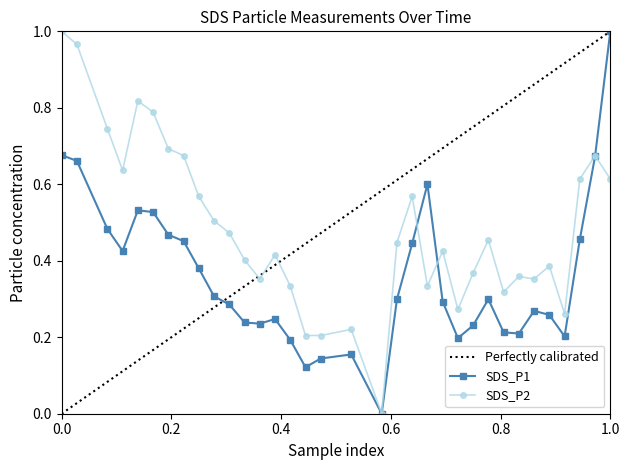

How many values in the SDS_P2 series exceed 0?

33